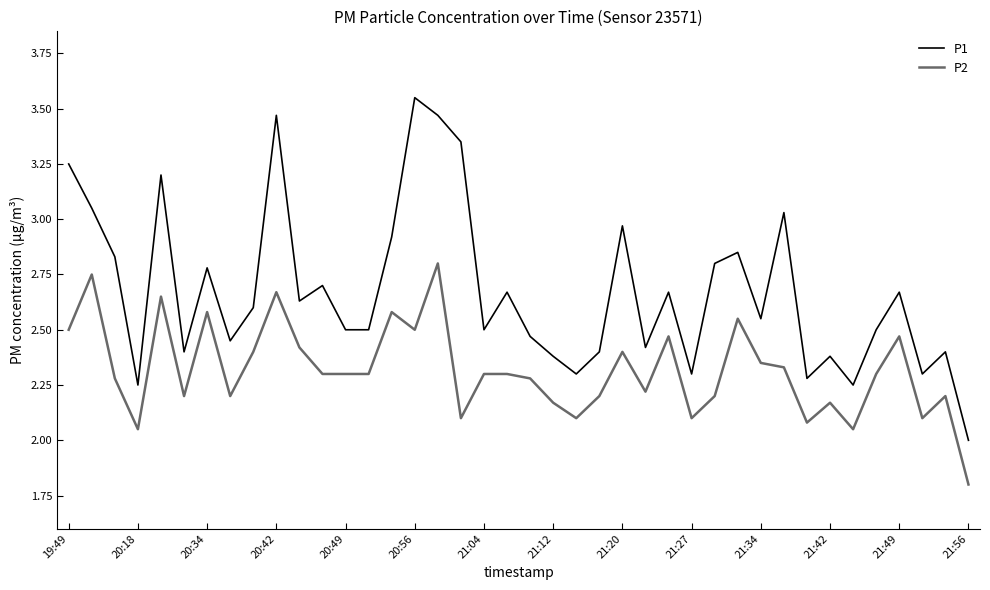

Is this an area chart (filled region under the line)?

No